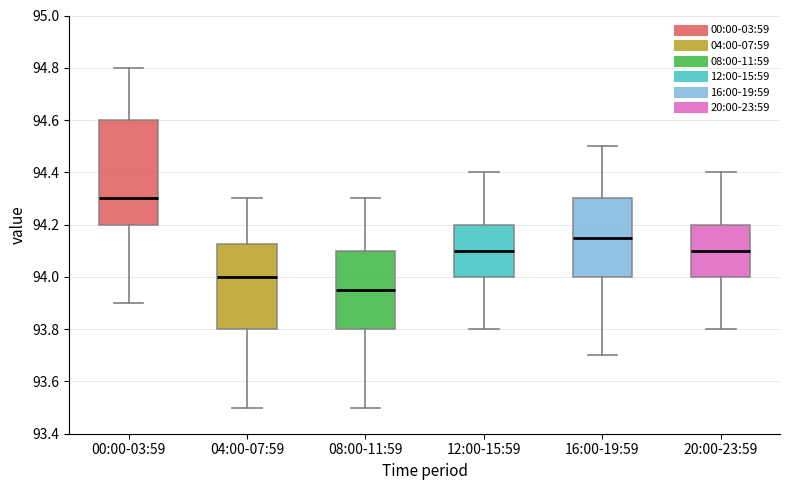

Reading left to right, transcribe this box plot: for each box, give where its median line is, the range the box spans, and where its two whiskers end, as read against the y-axis. The values are not printed on the chart, so give them approximately, as read against the axis.

00:00-03:59: median 94.30, box 94.20 to 94.60, whiskers 93.90 to 94.80
04:00-07:59: median 94.00, box 93.80 to 94.12, whiskers 93.50 to 94.30
08:00-11:59: median 93.96, box 93.80 to 94.10, whiskers 93.50 to 94.30
12:00-15:59: median 94.10, box 94.00 to 94.20, whiskers 93.80 to 94.40
16:00-19:59: median 94.16, box 94.00 to 94.30, whiskers 93.70 to 94.50
20:00-23:59: median 94.10, box 94.00 to 94.20, whiskers 93.80 to 94.40